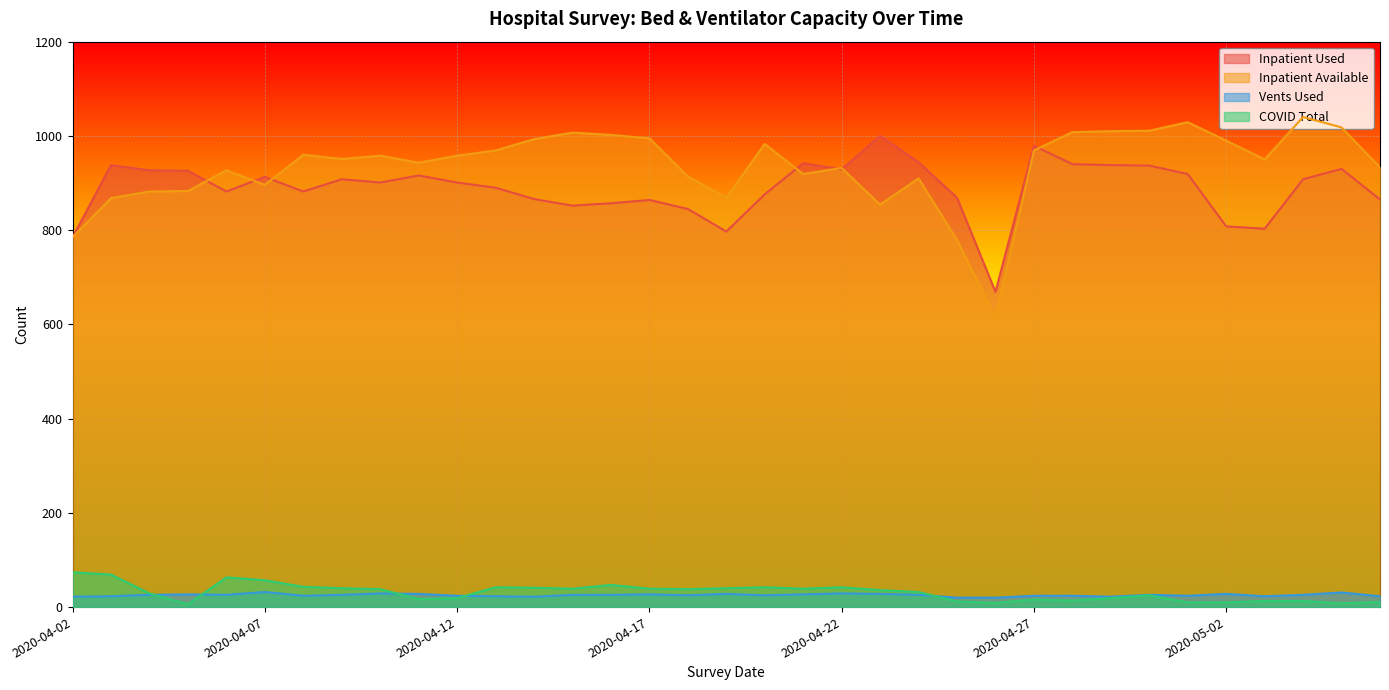

What is the approximate value of COVID Total at 2020-05-03, to the nearest 10?

10